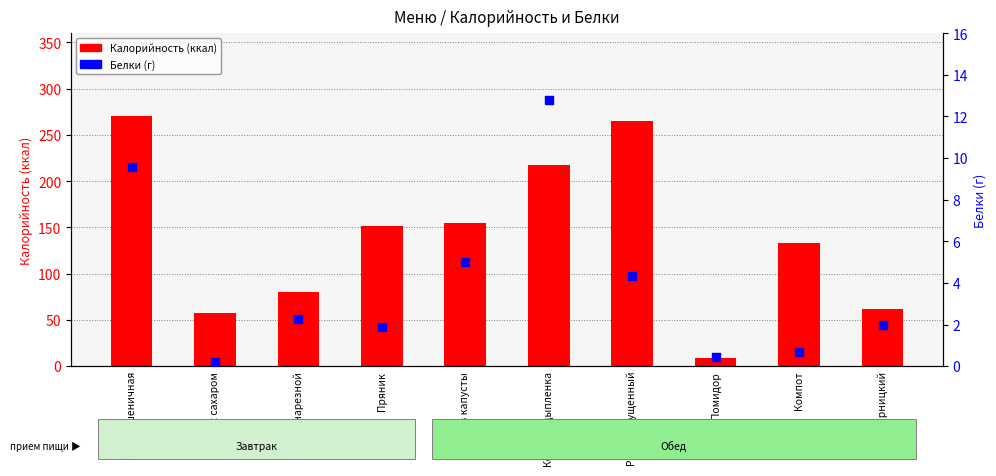

Which series has the largest total across all categories?

Калорийность (ккал)